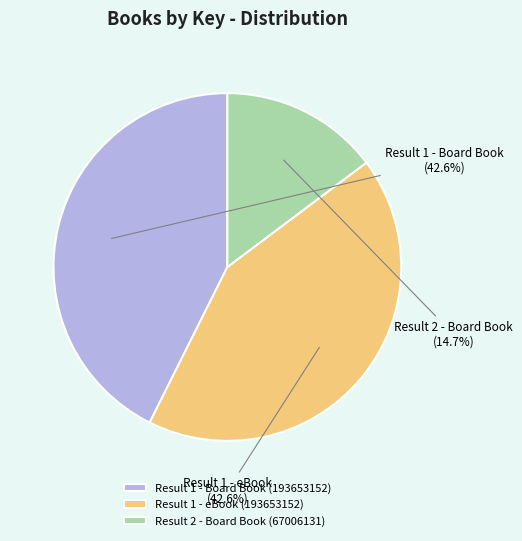

Is there any slice that represents more than half of the pie?

No